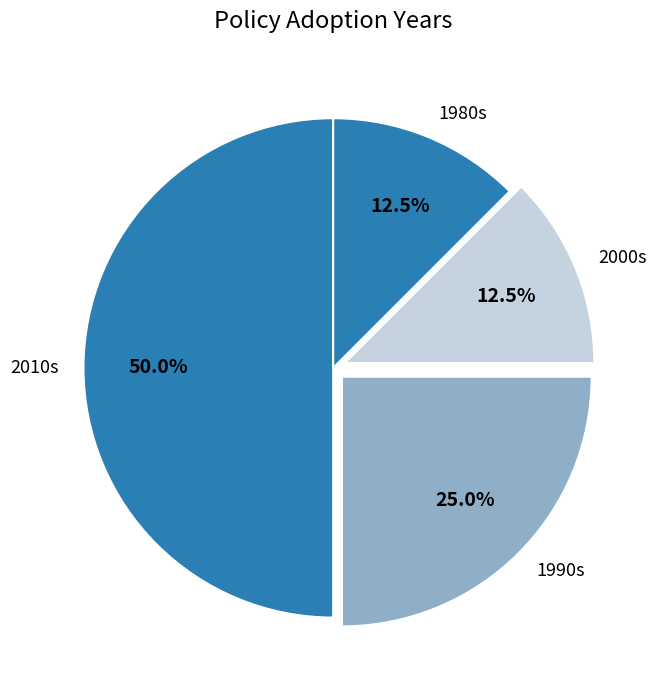

What is the largest slice in the pie chart?

2010s